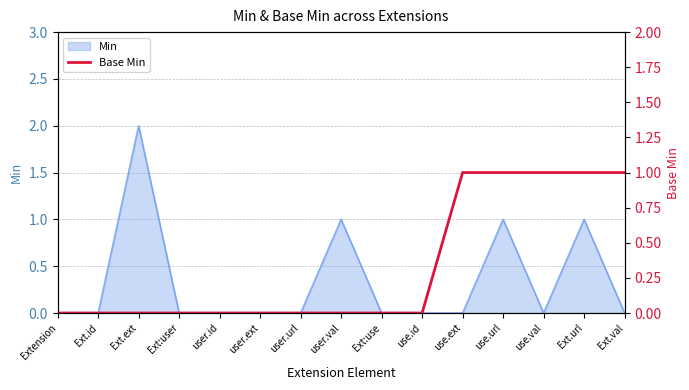

What position from the right is Ext:user?

12